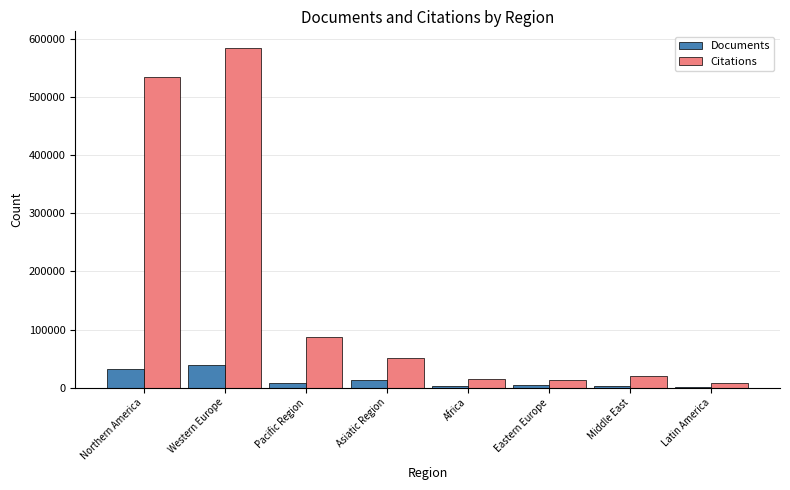

Count the number of data series in this chart.

2